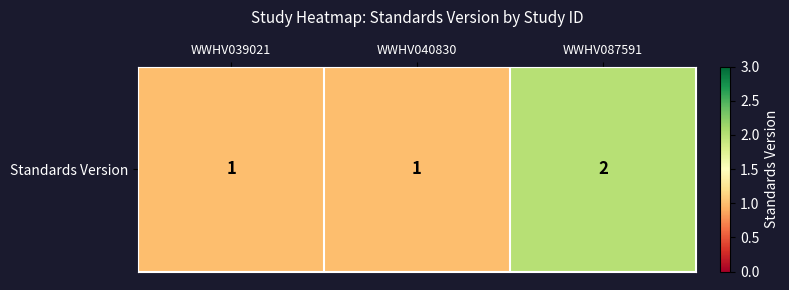

What is the change in value from WWHV039021 to WWHV087591?

+1